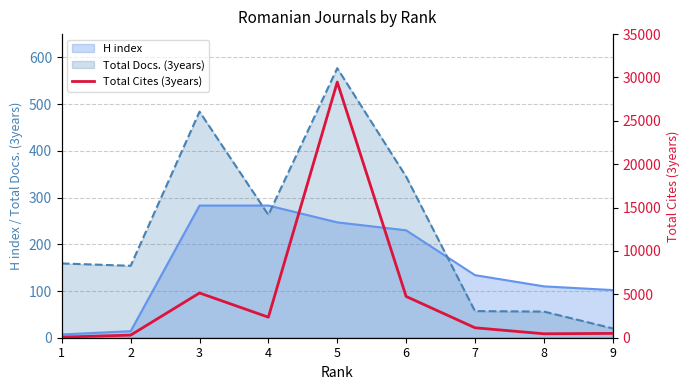

At which label does the data first exceed 1147?

3